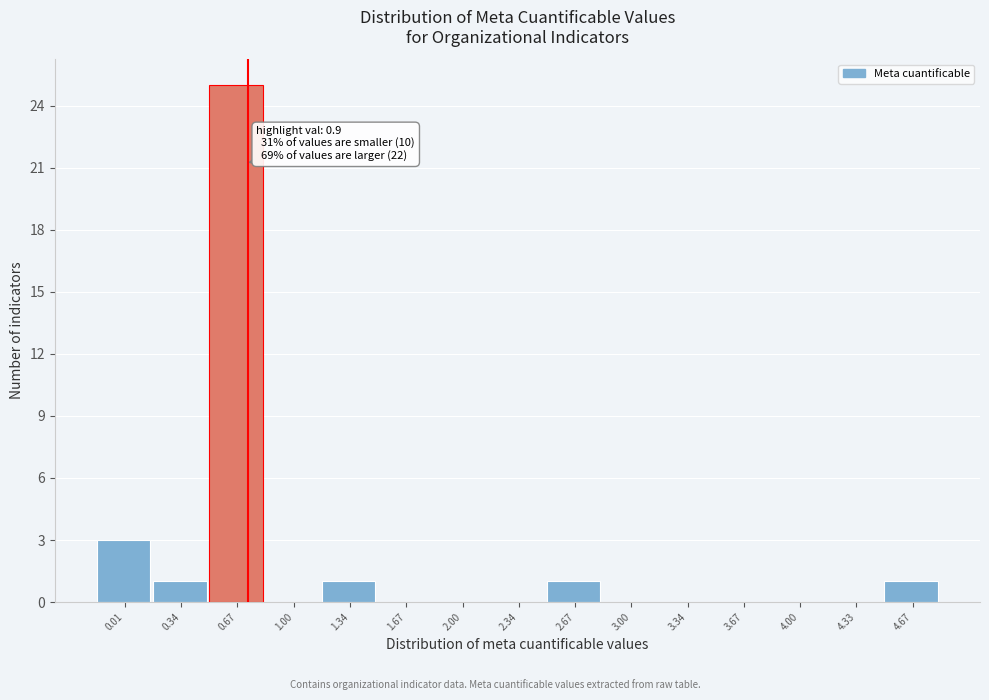

Reading left to right, what are all the values shown in this chart?

0.01=3	0.34=1	0.67=25	1.00=0	1.34=1	1.67=0	2.00=0	2.34=0	2.67=1	3.00=0	3.34=0	3.67=0	4.00=0	4.33=0	4.67=1